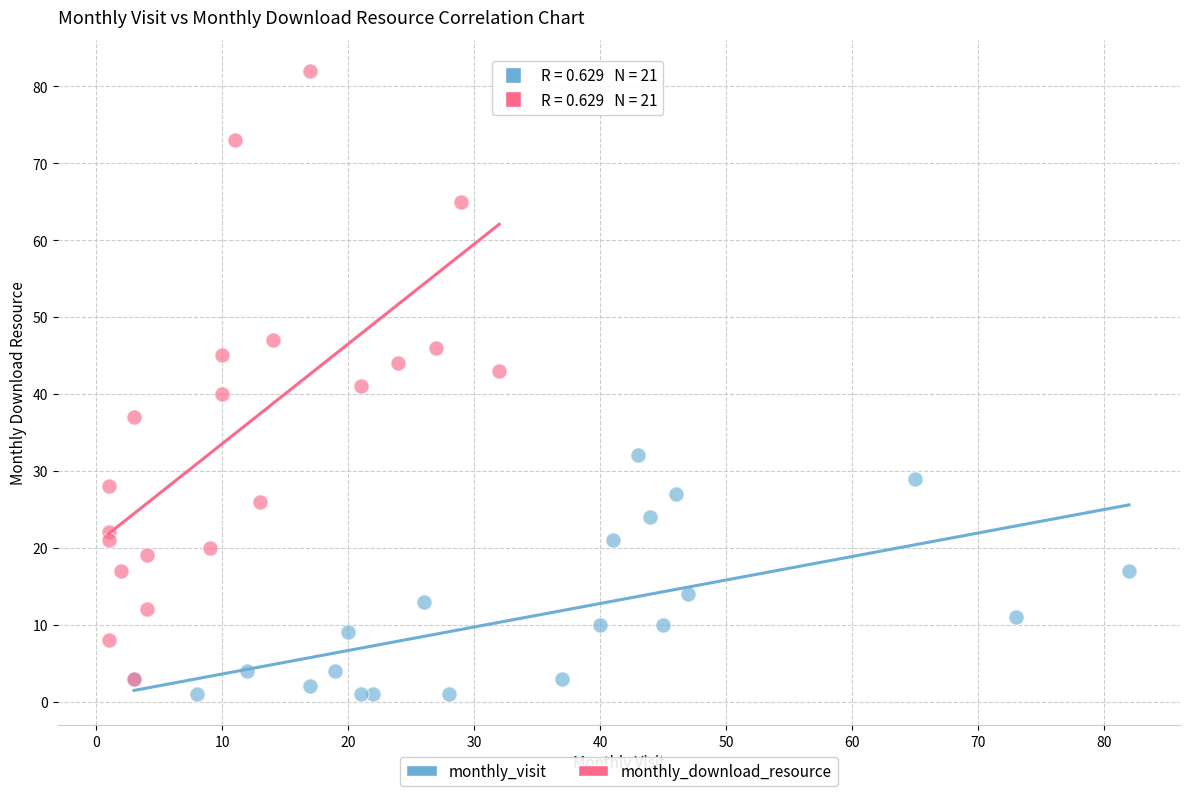

What are all the series names shown in the legend?

monthly_visit, monthly_download_resource